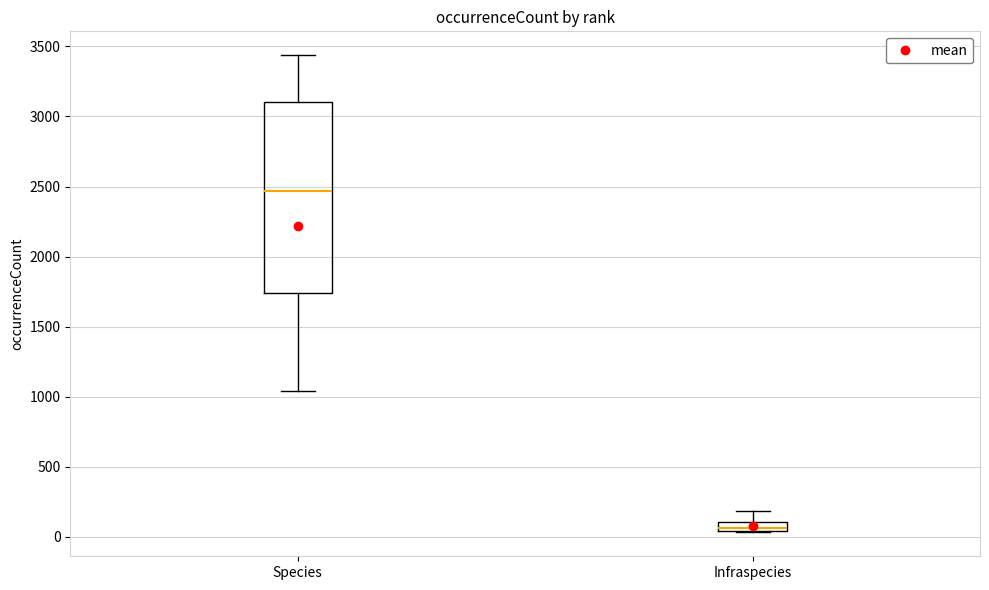

Comparing the boxes themselves (not the whiskers), which one is the tallest?

Species